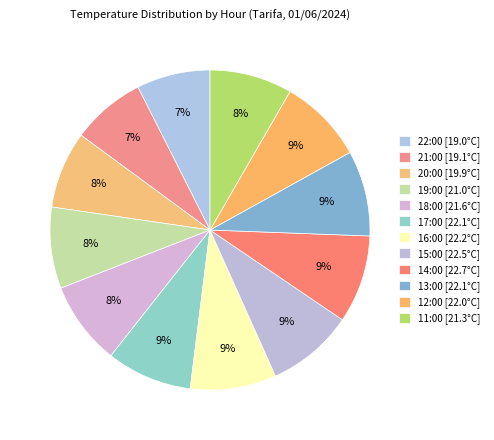

Which slice is the largest?

14:00